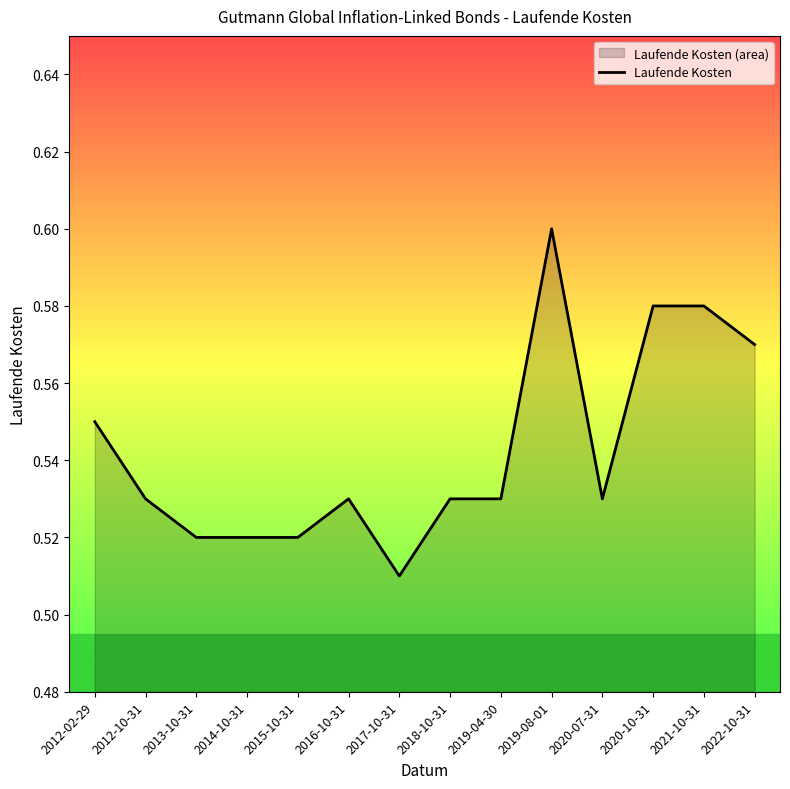

What is the maximum value shown in the chart?

0.6